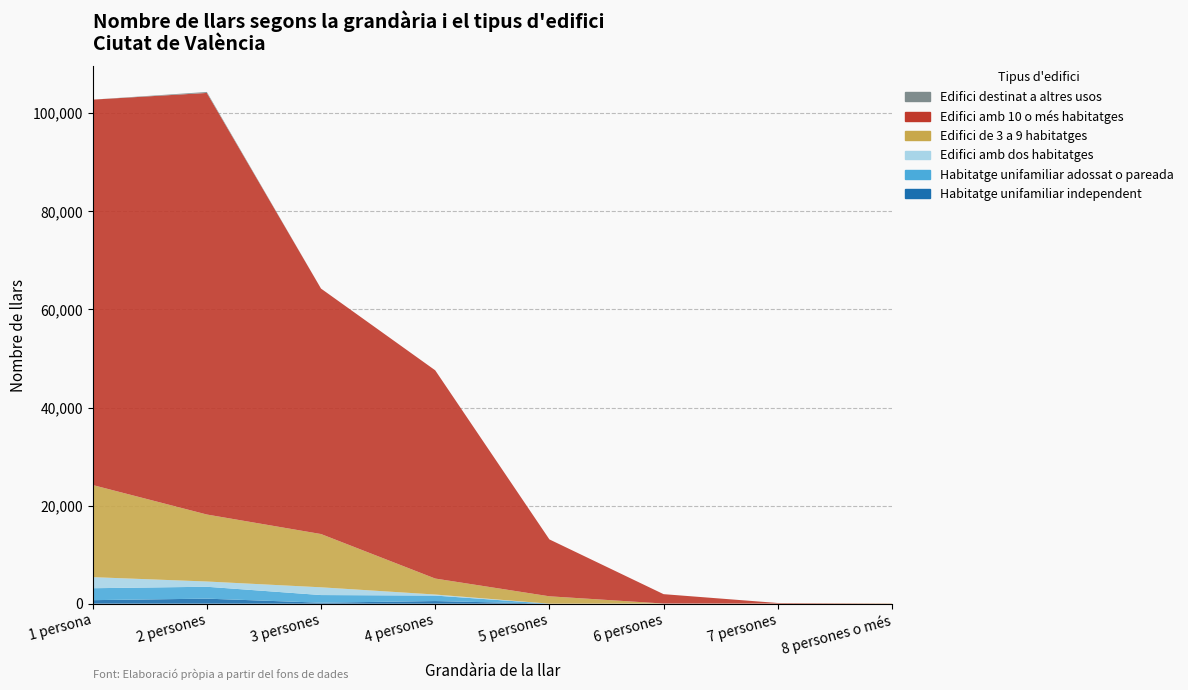

Reading left to right, list all the values displayed in this chart.

Habitatge unifamiliar independent: 1 persona=715.8	2 persones=1023.2	3 persones=200.0	4 persones=533.5	5 persones=0.0	6 persones=0.0	7 persones=0.0	8 persones o més=0.0
Habitatge unifamiliar adossat o pareada: 1 persona=2434.9	2 persones=2426.0	3 persones=1557.0	4 persones=1120.1	5 persones=0.0	6 persones=0.0	7 persones=0.0	8 persones o més=0.0
Edifici amb dos habitatges: 1 persona=2259.0	2 persones=1070.6	3 persones=1579.3	4 persones=209.2	5 persones=0.0	6 persones=25.1	7 persones=0.0	8 persones o més=0.0
Edifici de 3 a 9 habitatges: 1 persona=18786.1	2 persones=13661.1	3 persones=10862.5	4 persones=3260.6	5 persones=1503.3	6 persones=0.0	7 persones=24.0	8 persones o més=43.0
Edifici amb 10 o més habitatges: 1 persona=78584.3	2 persones=85965.2	3 persones=50050.5	4 persones=42463.2	5 persones=11601.7	6 persones=1913.5	7 persones=115.3	8 persones o més=23.2
Edifici destinat a altres usos: 1 persona=0.0	2 persones=198.7	3 persones=0.0	4 persones=0.0	5 persones=0.0	6 persones=0.0	7 persones=0.0	8 persones o més=0.0